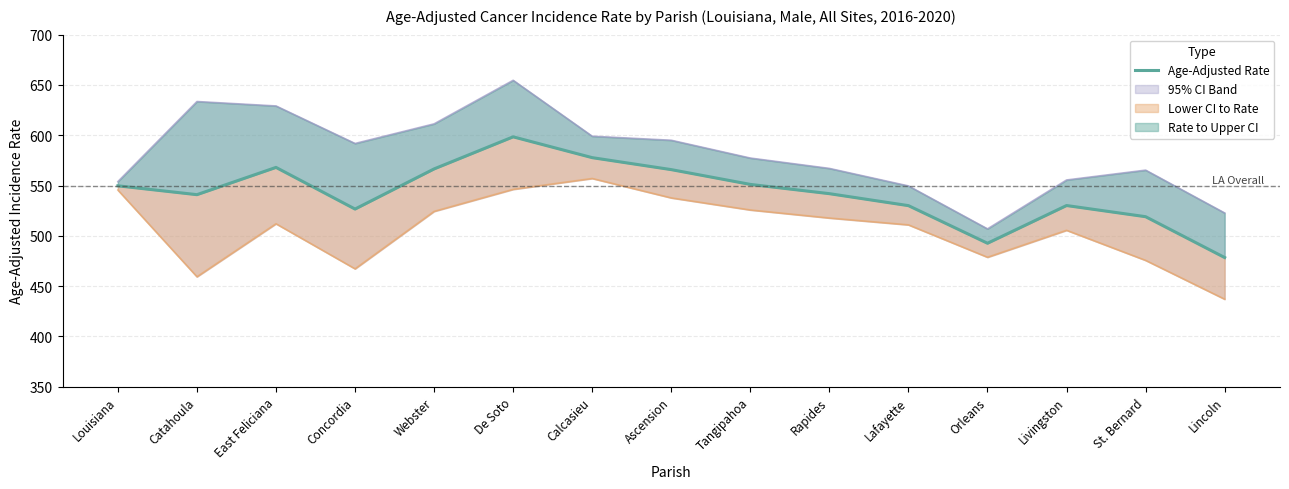

What is the label of the 6th point from the left?

De Soto